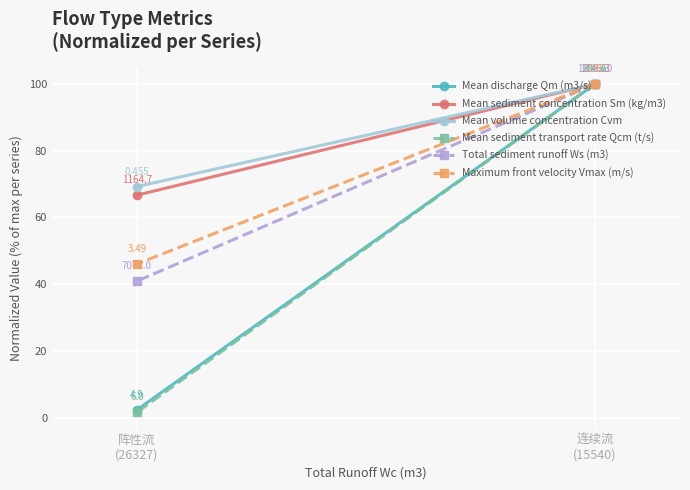

At how many categories does at least one series exceed 14?

2